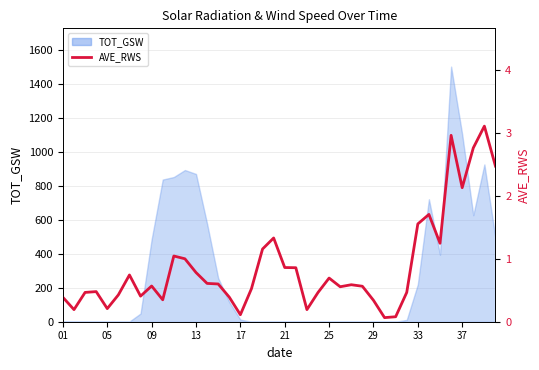

Where is the data nearest to the value 1?

11